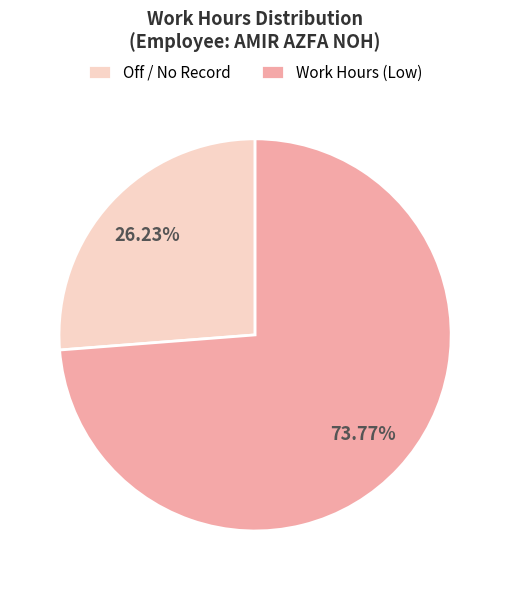

Does Work Hours (Low) account for over 50% of the chart?

Yes